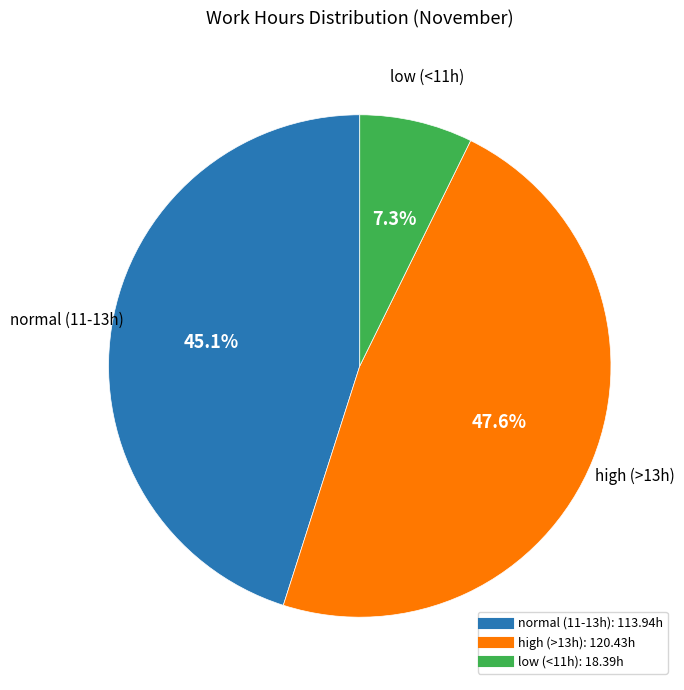

Does any single category account for the majority?

No